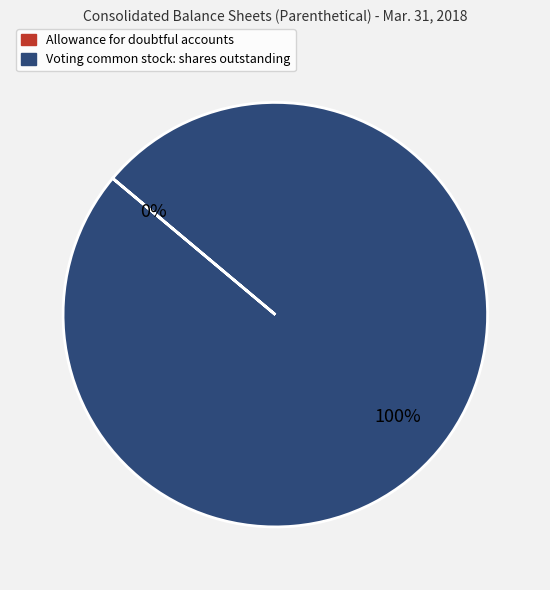

Which category has the biggest portion of the pie?

Voting common stock: shares outstanding